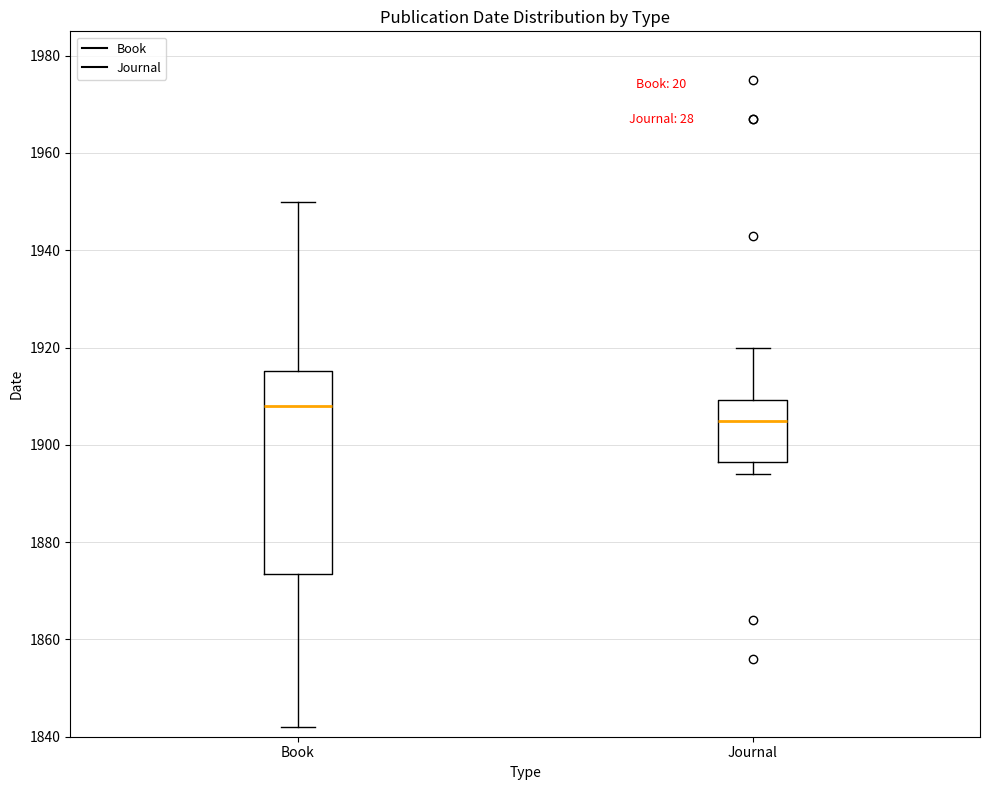

Where does the upper whisker of the box for Journal end on the y-axis? The values are not printed on the chart, so give them approximately, as read against the axis.

1920